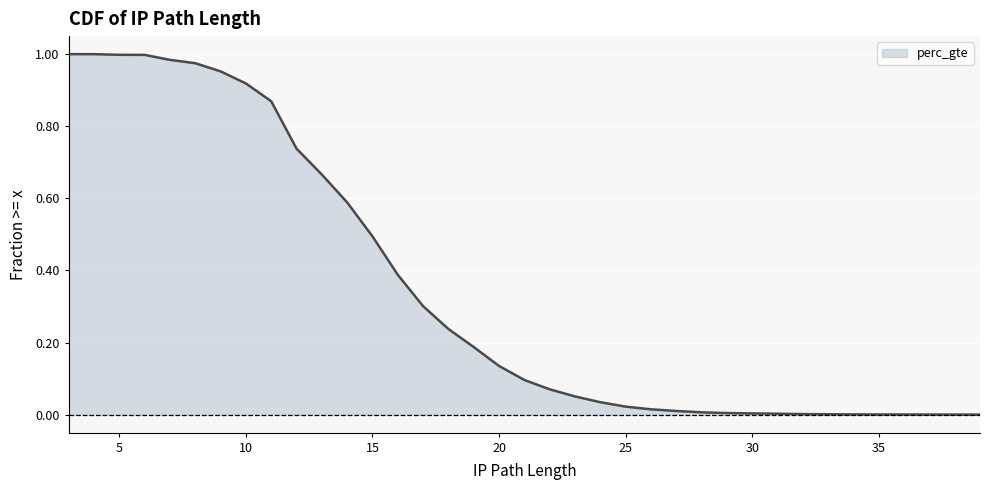

List the labels in order of value, largest first.

3, 4, 5, 6, 7, 8, 9, 10, 11, 12, 13, 14, 15, 16, 17, 18, 19, 20, 21, 22, 23, 24, 25, 26, 27, 28, 29, 30, 31, 32, 33, 34, 35, 36, 37, 38, 39